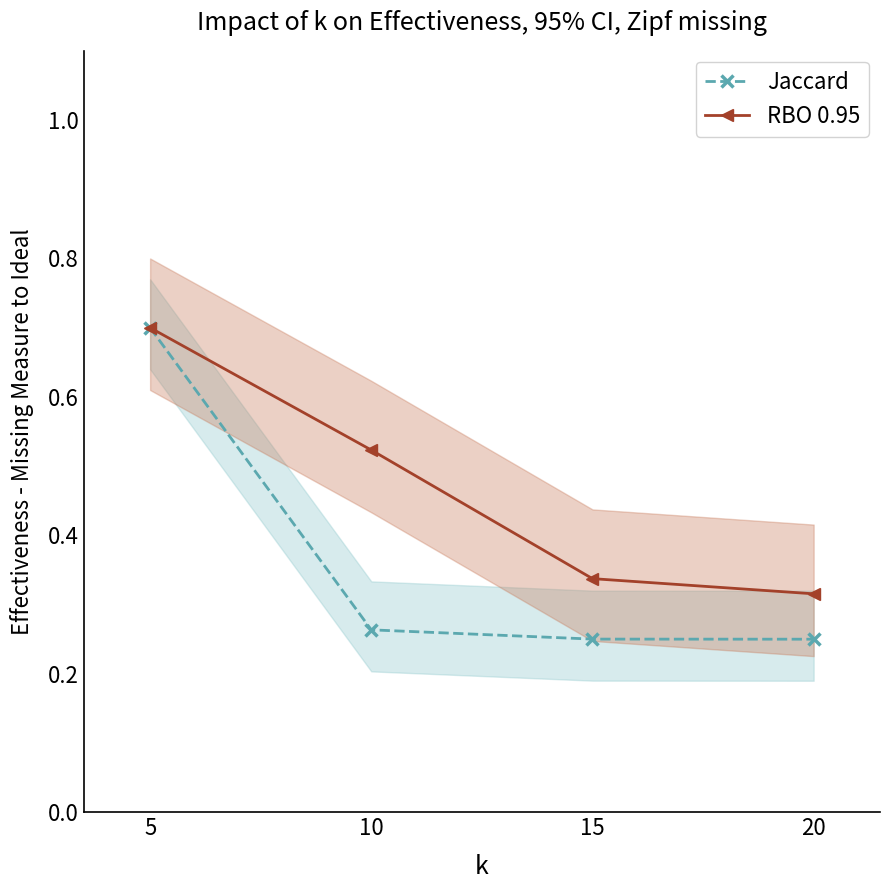

Is it true that Jaccard equals 0.1 at 10?

False